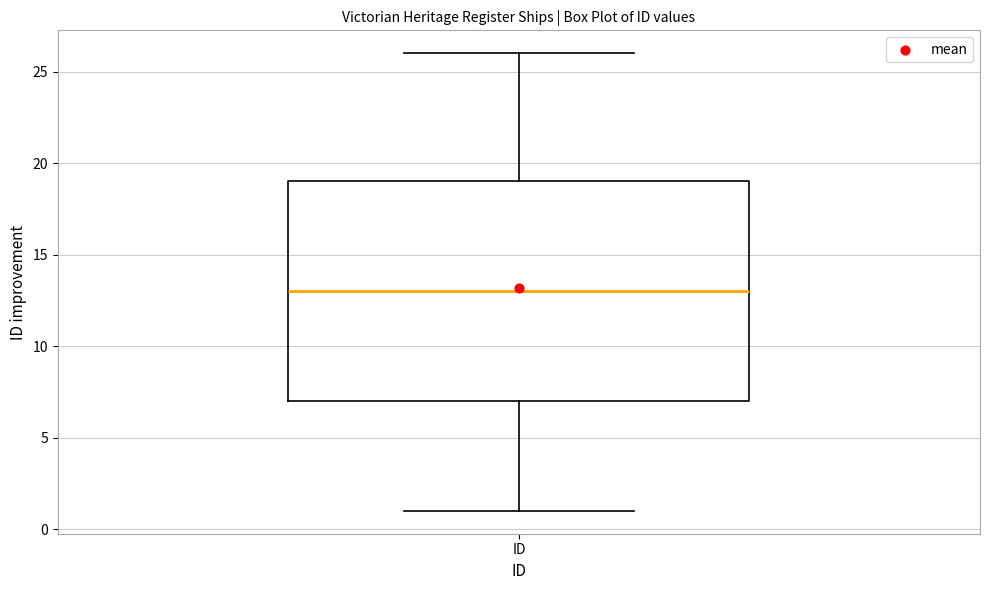

Where is the lower edge of the box for ID on the y-axis? The values are not printed on the chart, so give them approximately, as read against the axis.

7